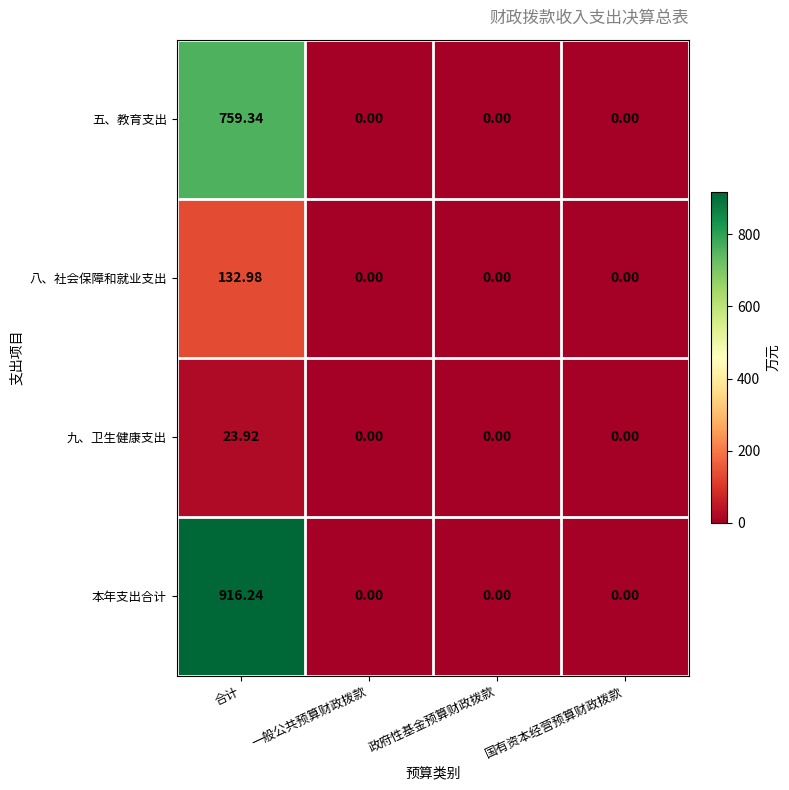

At which category is the sum across all series the highest?

合计